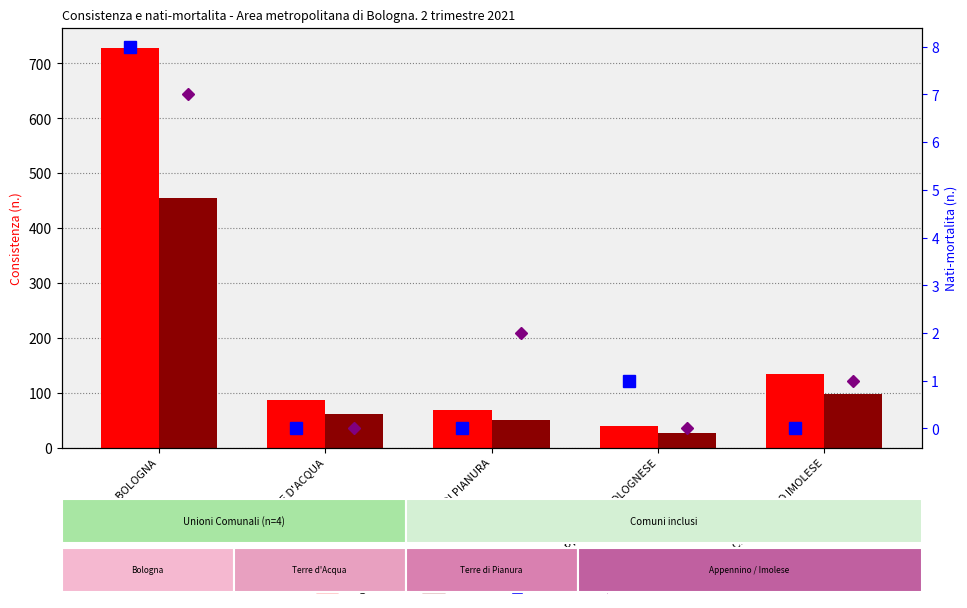

At which label does Iscritte reach its peak?

COMUNE DI BOLOGNA